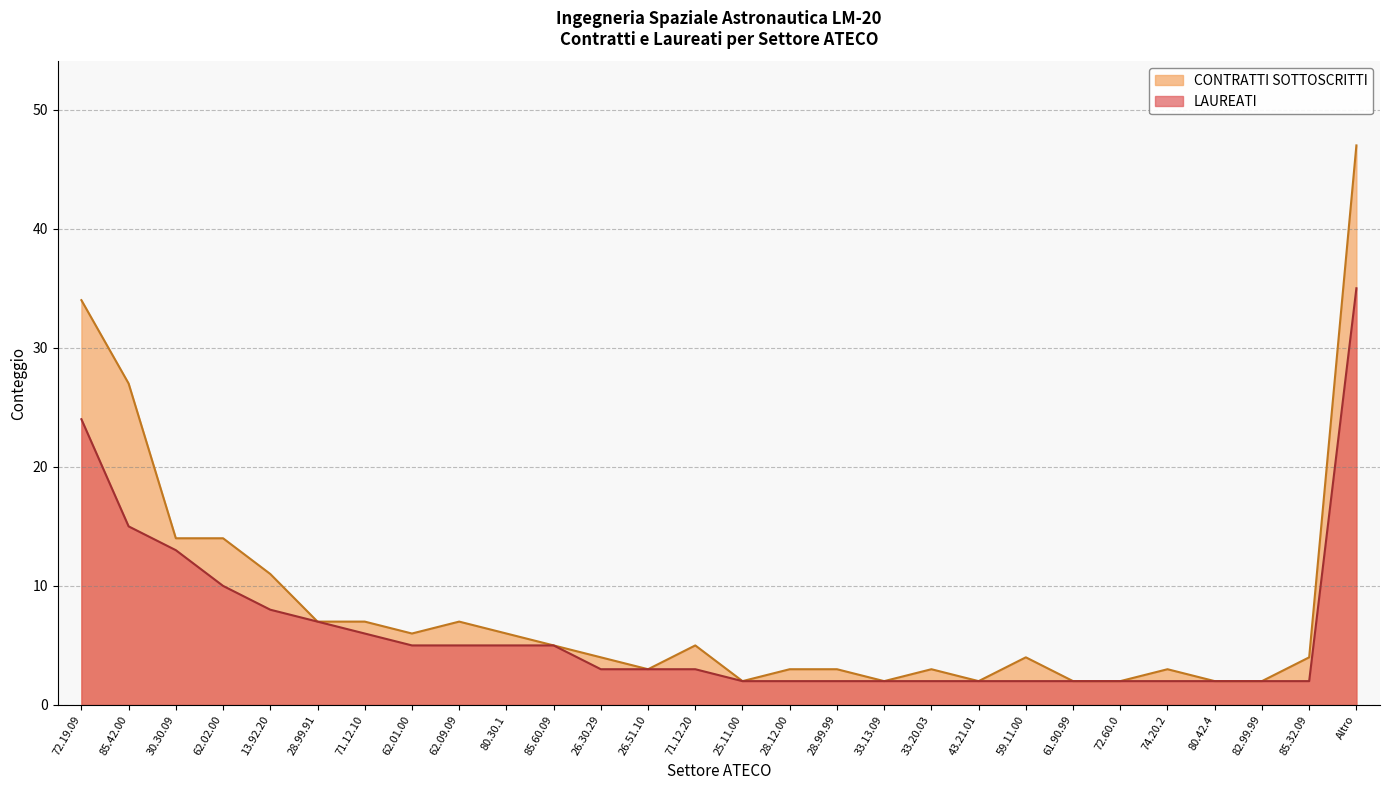

At which category is the sum across all series the highest?

Altro